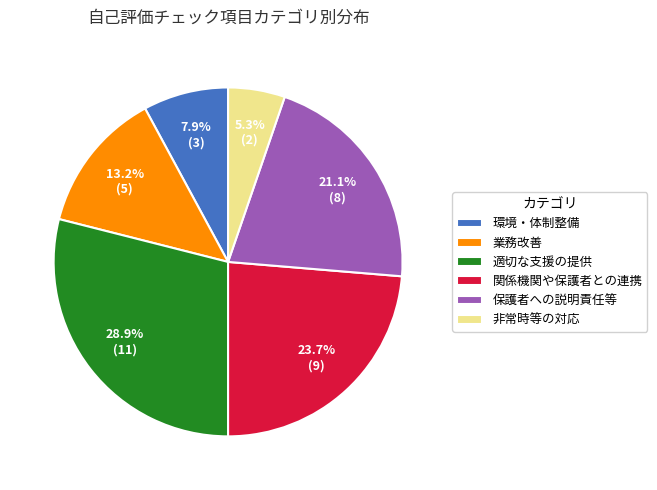

How many segments does this pie chart have?

6